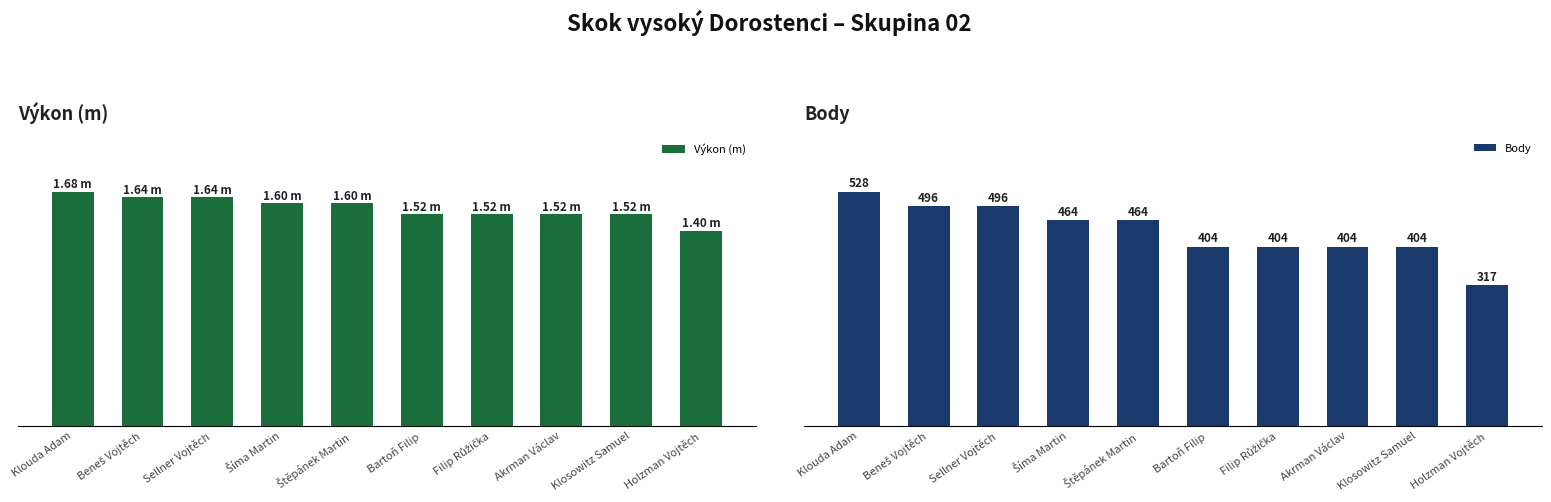

List the labels in order of Výkon (m) value, largest first.

Klouda Adam, Beneš Vojtěch, Sellner Vojtěch, Šíma Martin, Štěpánek Martin, Bartoň Filip, Filip Růžička, Akrman Václav, Klosowitz Samuel, Holzman Vojtěch